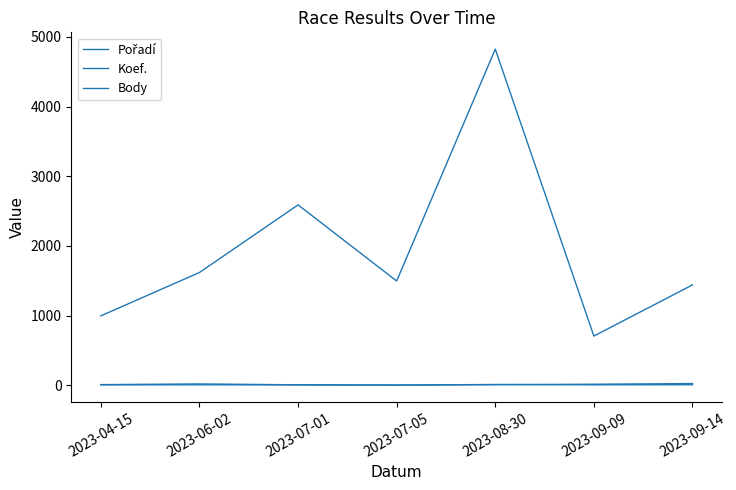

Does the chart have visible grid lines?

No